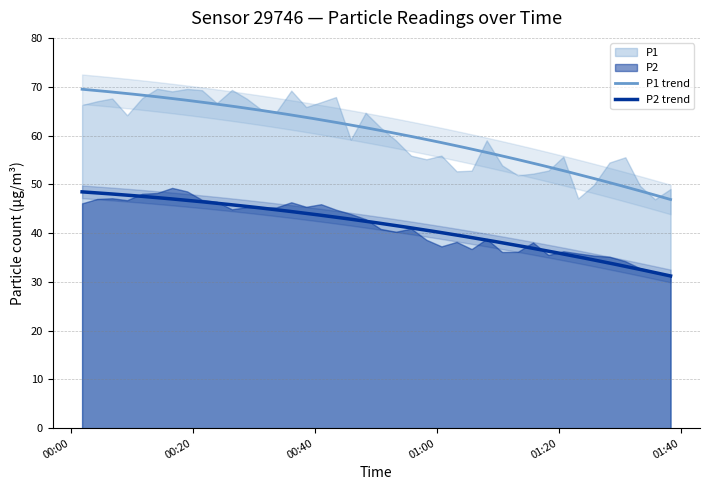

True or false: P1 and P2 intersect in this chart.

False